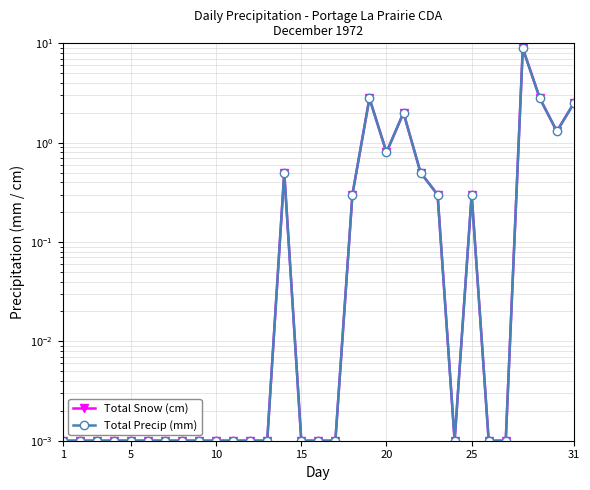

Which series has the widest spread of values?

Total Snow (cm)